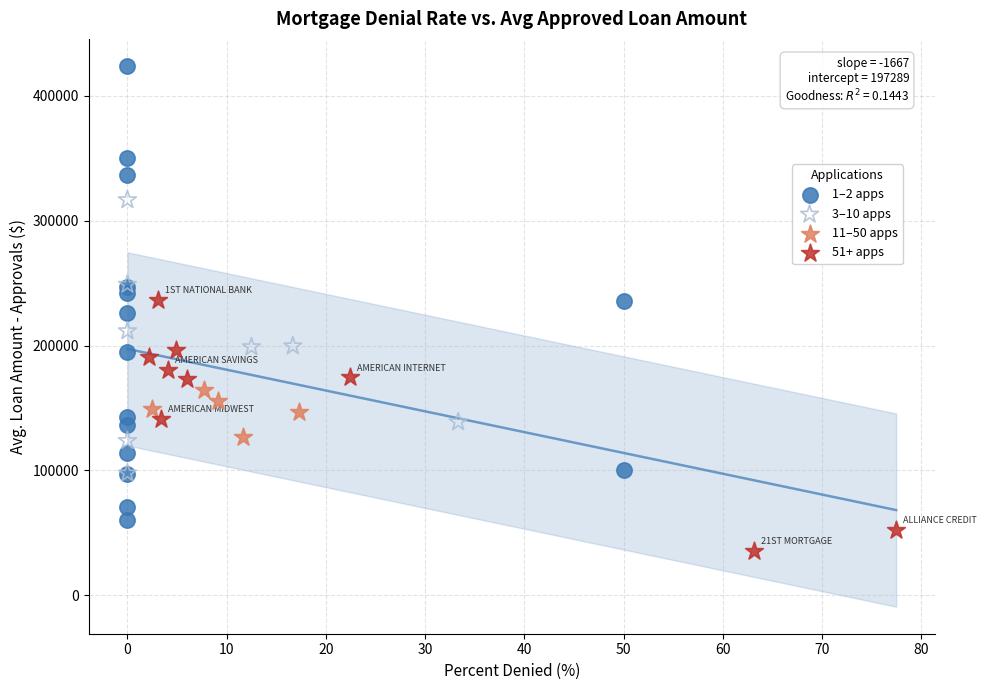

Which series contains the lowest Y value?

51+ apps